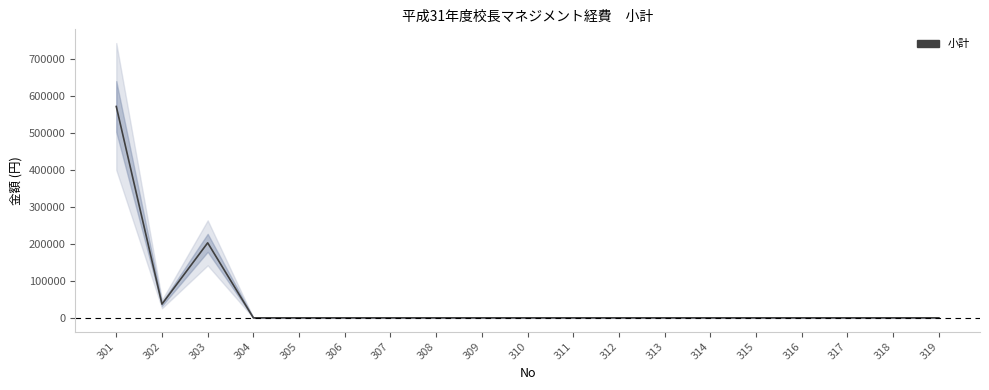

Rank the categories by value from highest to lowest.

301, 303, 302, 304, 305, 306, 307, 308, 309, 310, 311, 312, 313, 314, 315, 316, 317, 318, 319